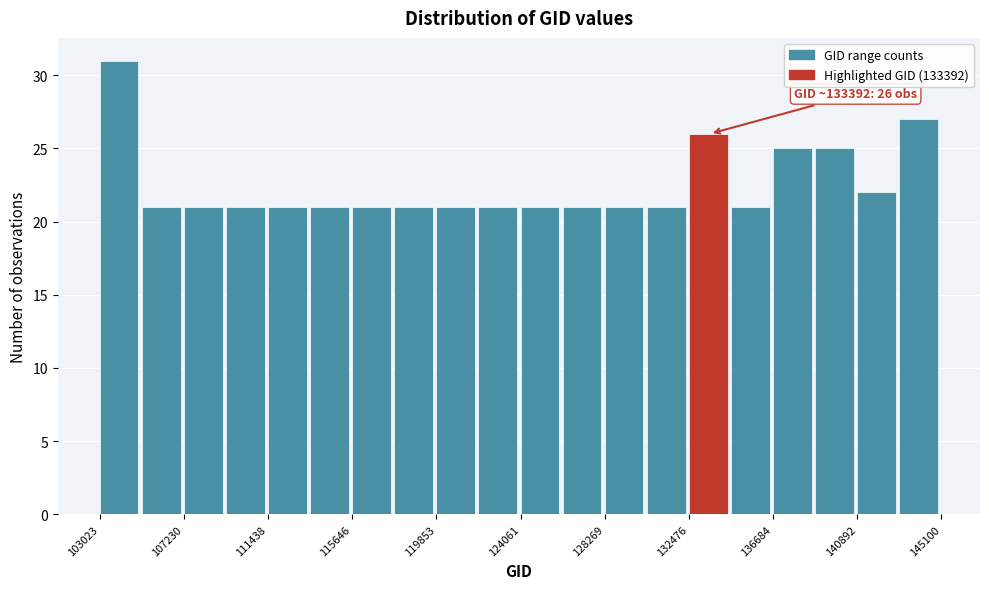

Which range on the x-axis has the tallest bar?

103000 to 105000